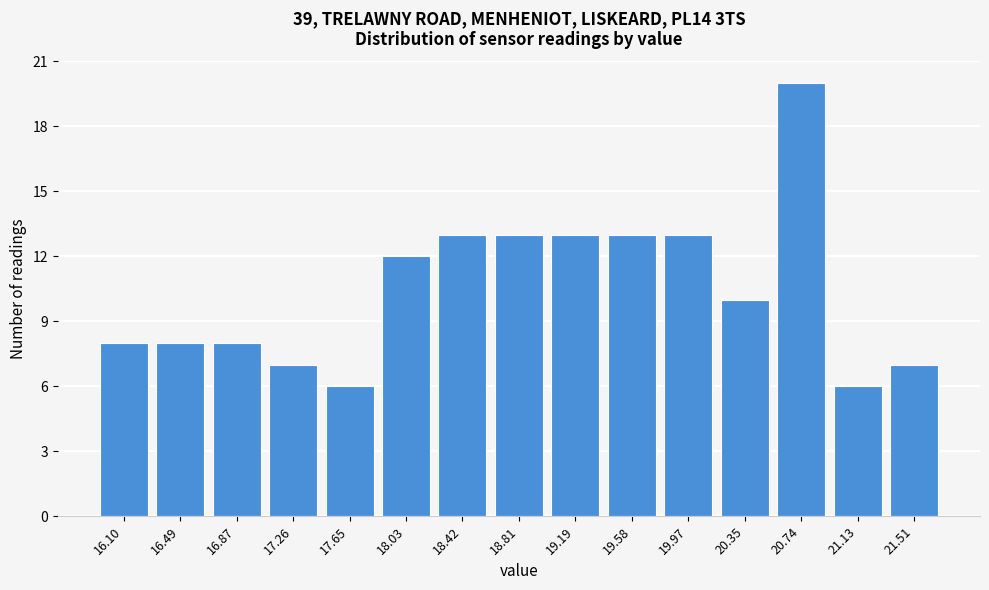

Reading left to right, extract all data points from this chart.

8	8	8	7	6	12	13	13	13	13	13	10	20	6	7